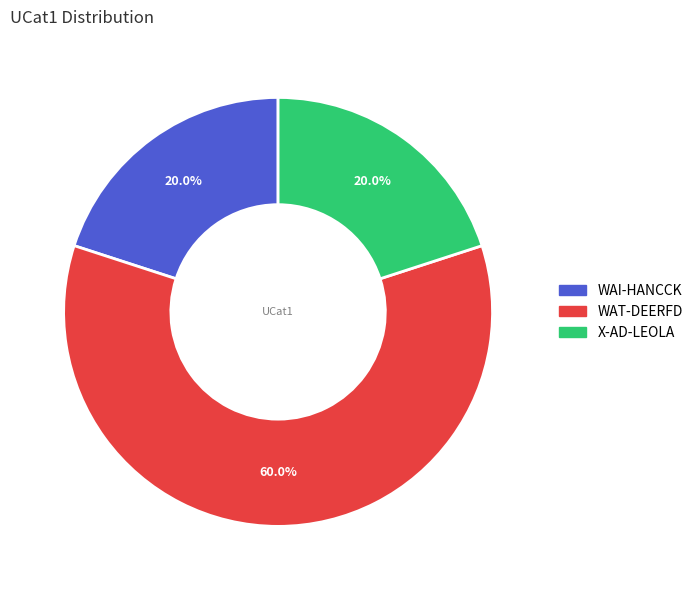

What percentage is the X-AD-LEOLA slice, to the nearest percent?

20%